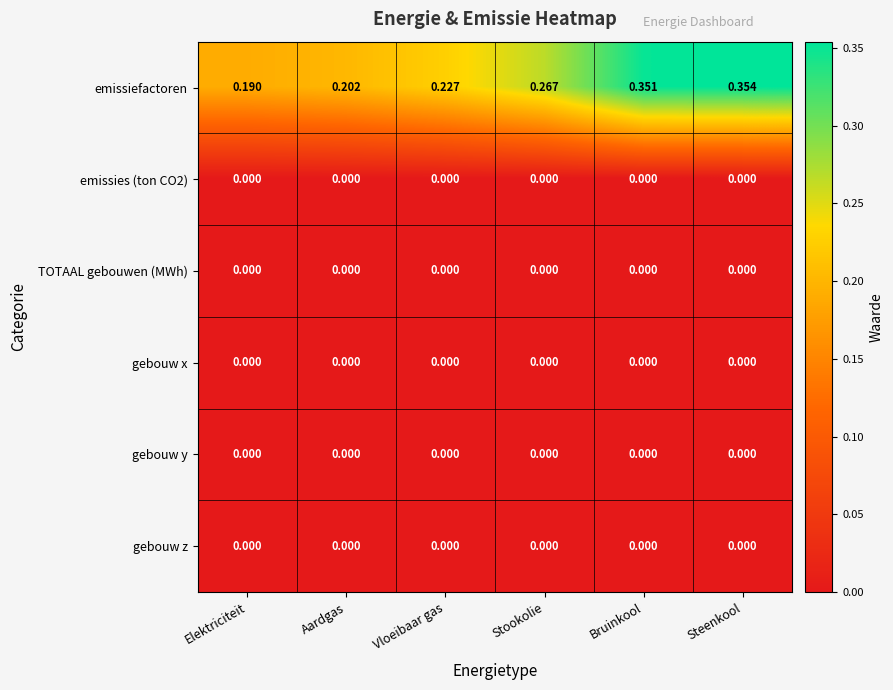

Which series has the widest spread of values?

emissiefactoren